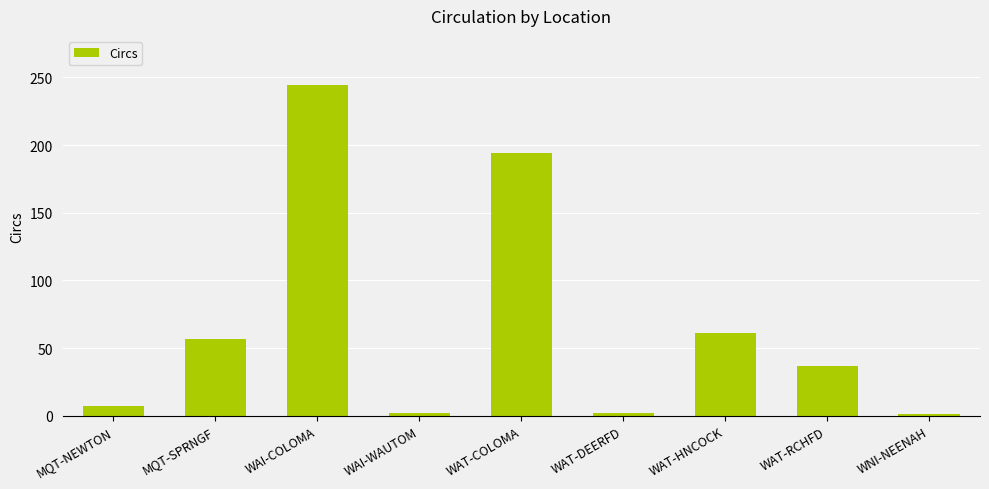

What is the difference between the maximum and minimum values?

243